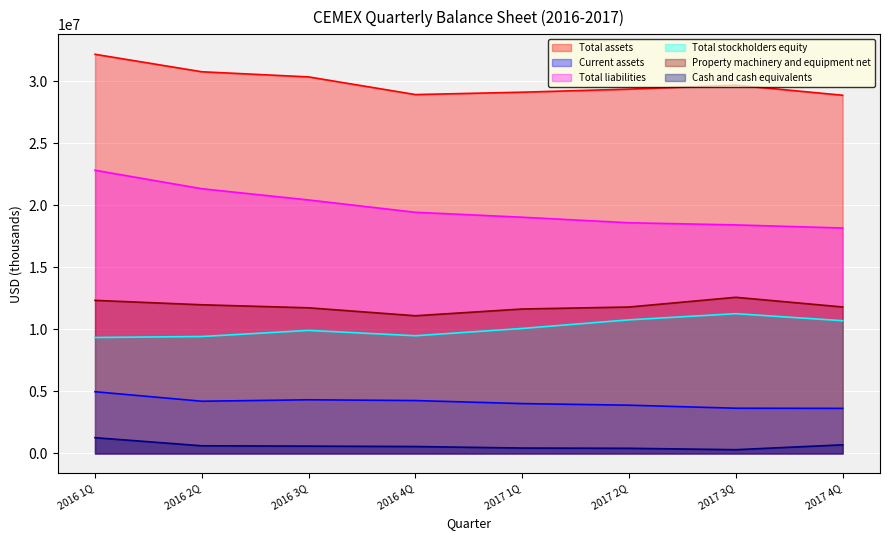

At which label does Total liabilities reach its peak?

2016 1Q